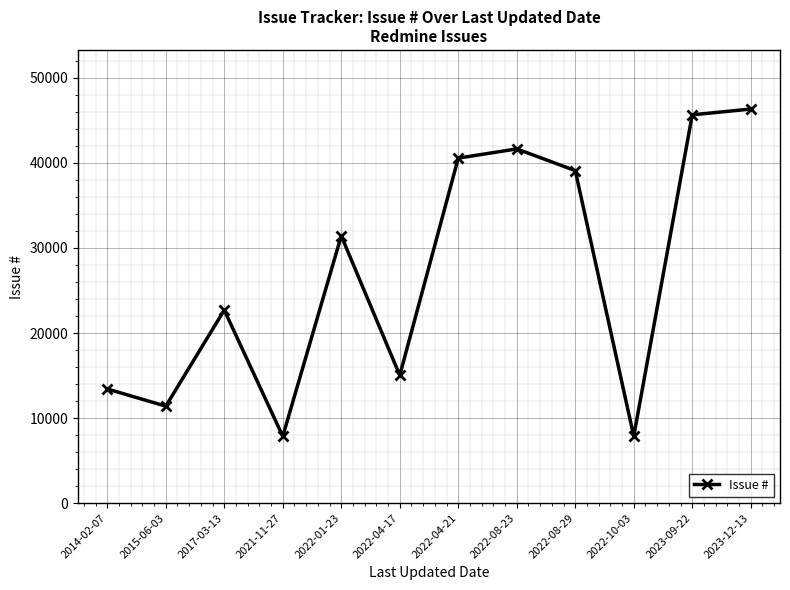

Where is the data nearest to the value 27100?

2022-01-23